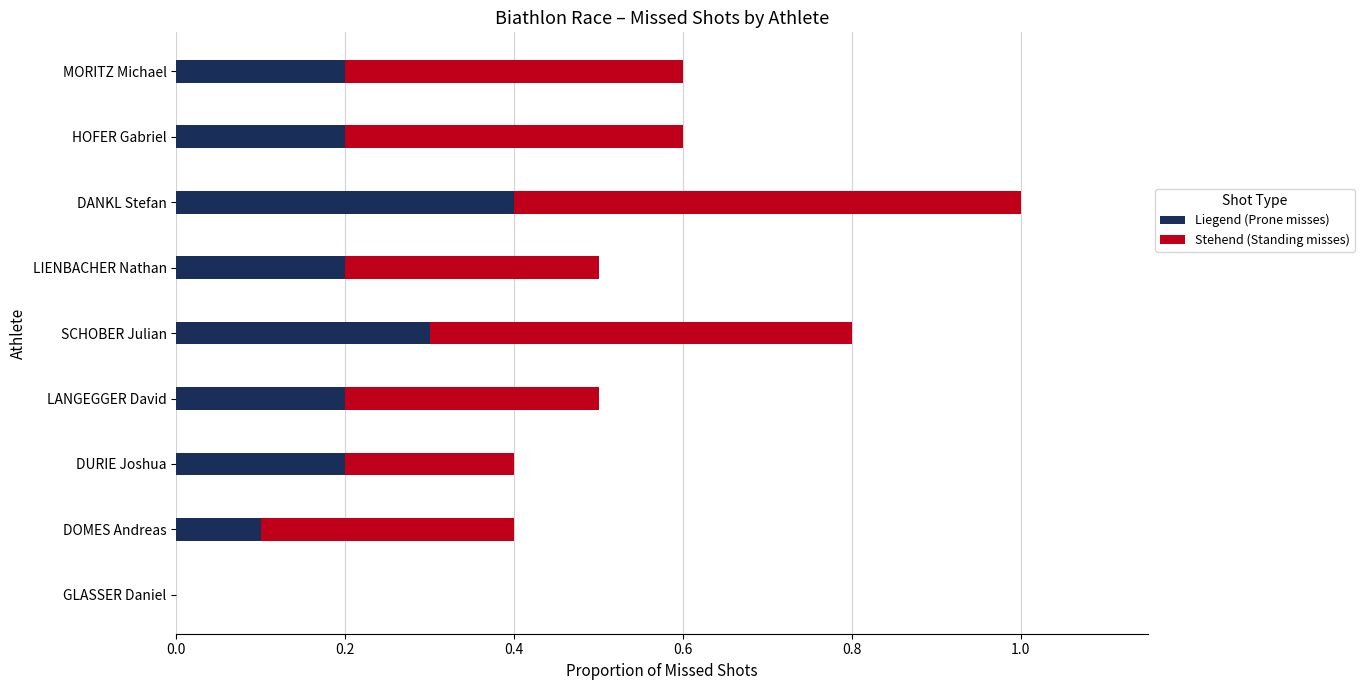

The value of Liegend (Prone misses) at DURIE Joshua is 0.1. True or false?

False